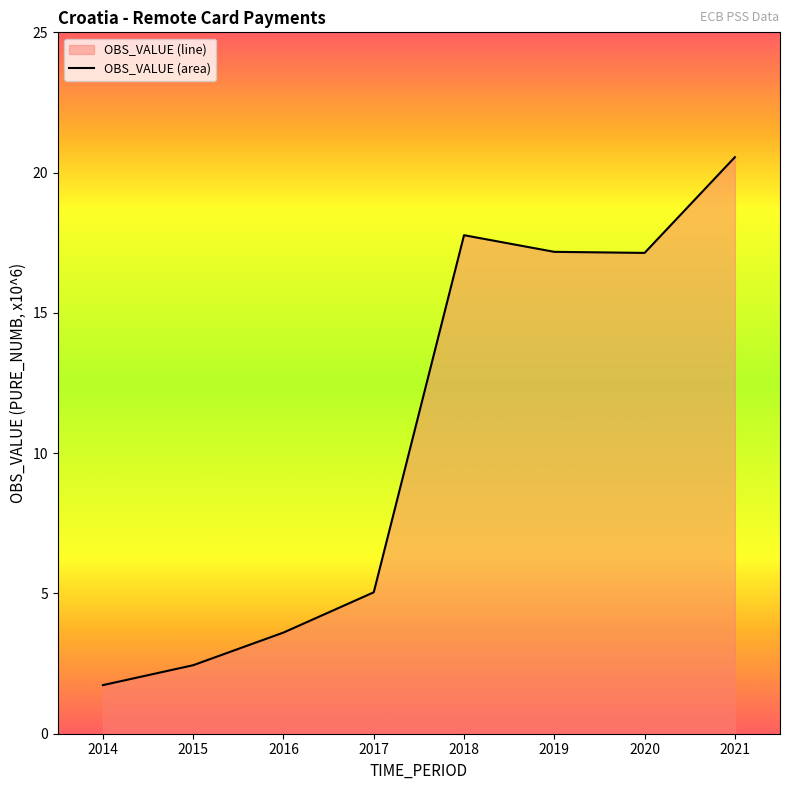

What is the difference between the maximum and minimum values?

18.8